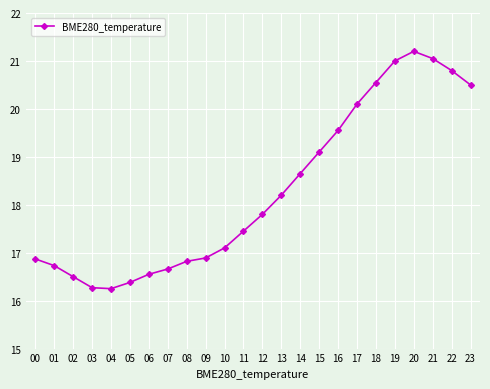

The chart shows a value of 17.4 at 11. True or false?

True